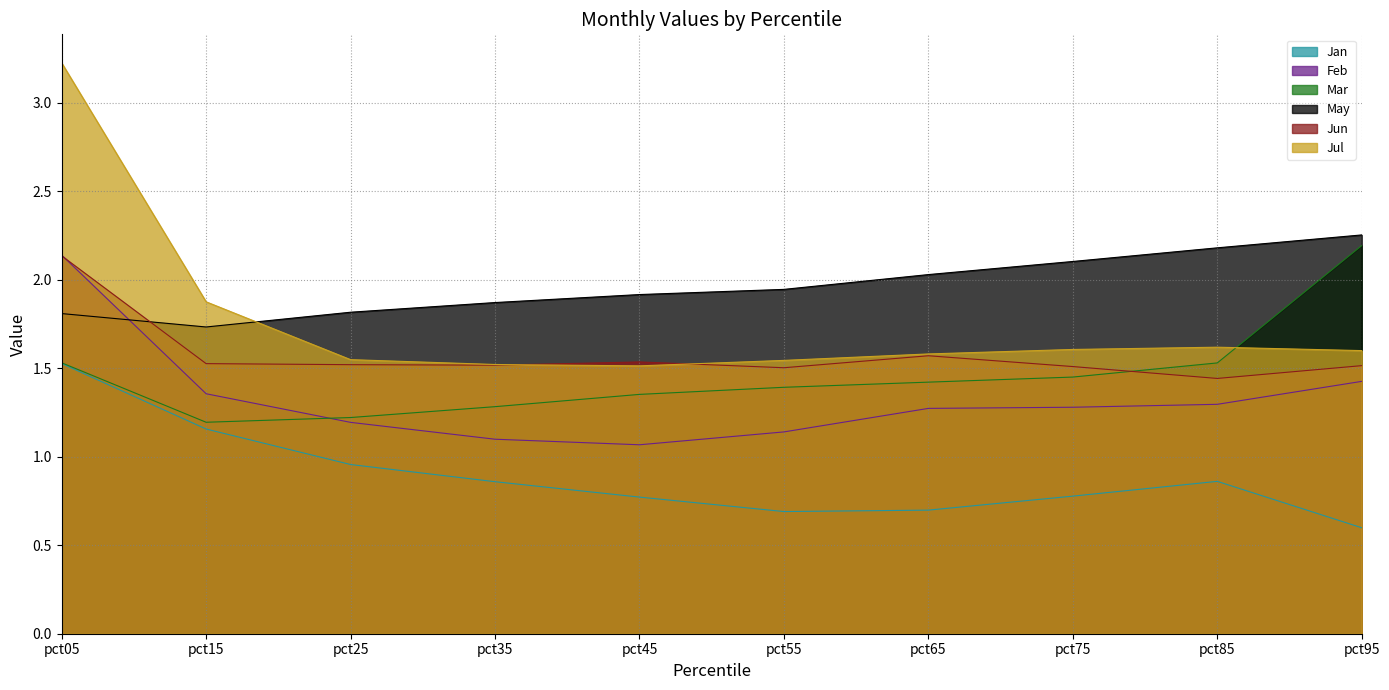

Does the chart display data point markers on the line(s)?

No